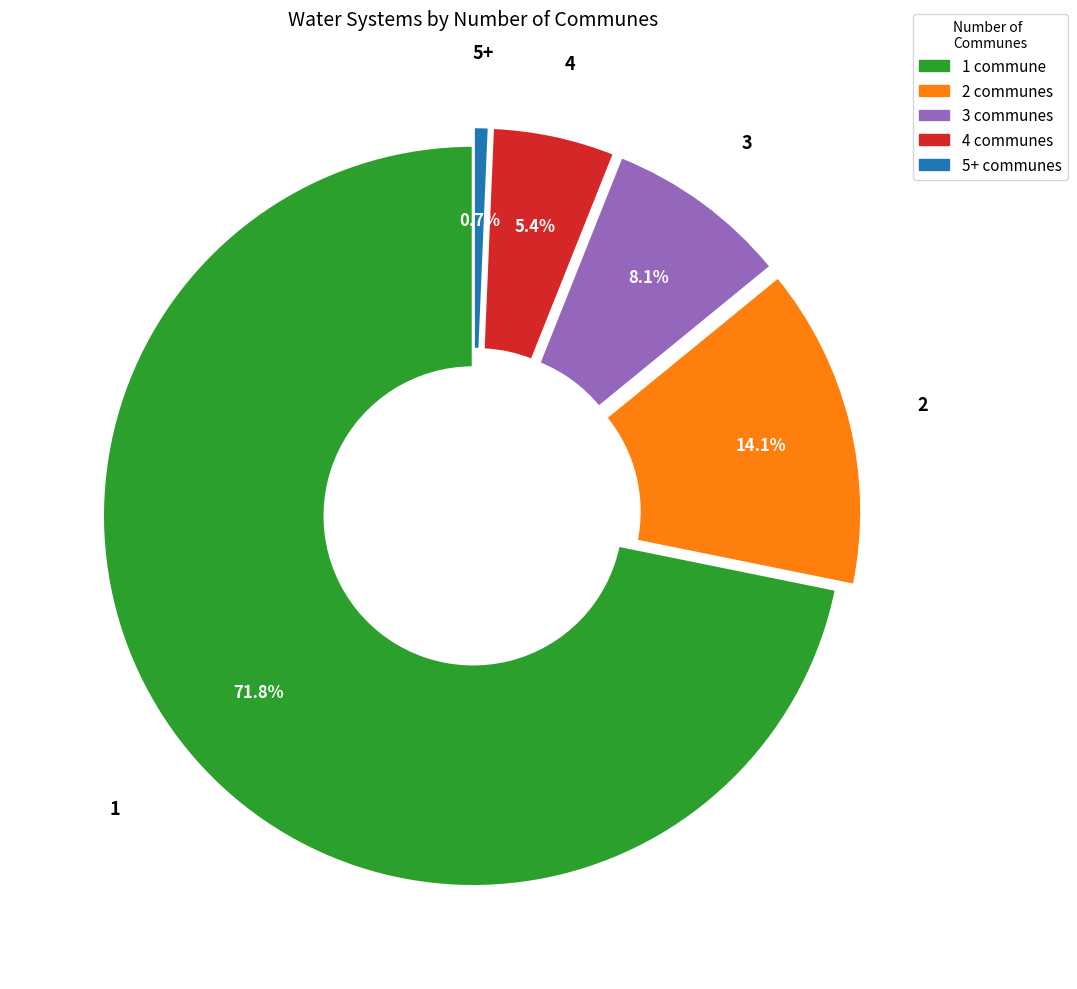

To the nearest percent, what percentage of the pie is 3?

8%